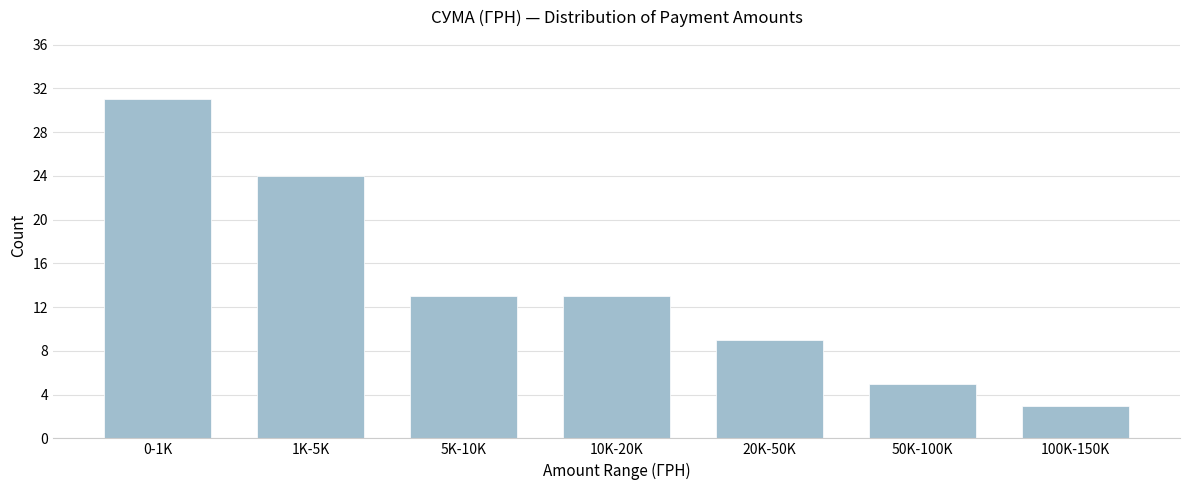

Reading left to right, what are all the values shown in this chart?

0-1K=31	1K-5K=24	5K-10K=13	10K-20K=13	20K-50K=9	50K-100K=5	100K-150K=3